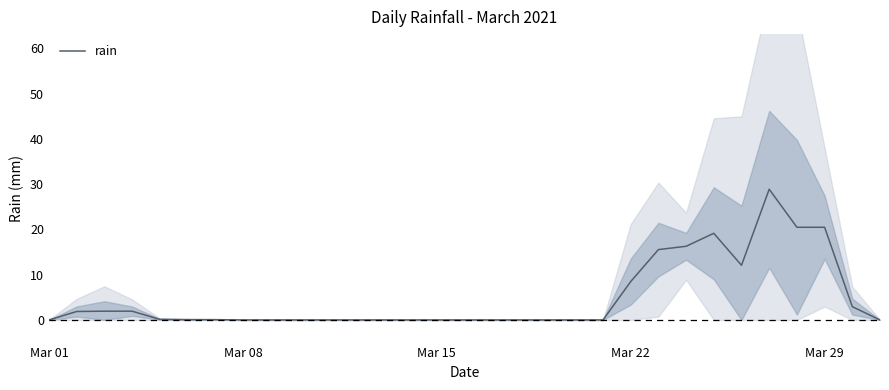

Reading right to left, transcribe all the data shown in this chart.

0.0	2.9	20.5	20.5	28.9	12.1	19.1	16.3	15.5	8.5	0.0	0.0	0.0	0.0	0.0	0.0	0.0	0.0	0.0	0.0	0.0	0.0	0.0	0.0	0.1	0.1	0.1	1.9	1.9	1.9	0.0